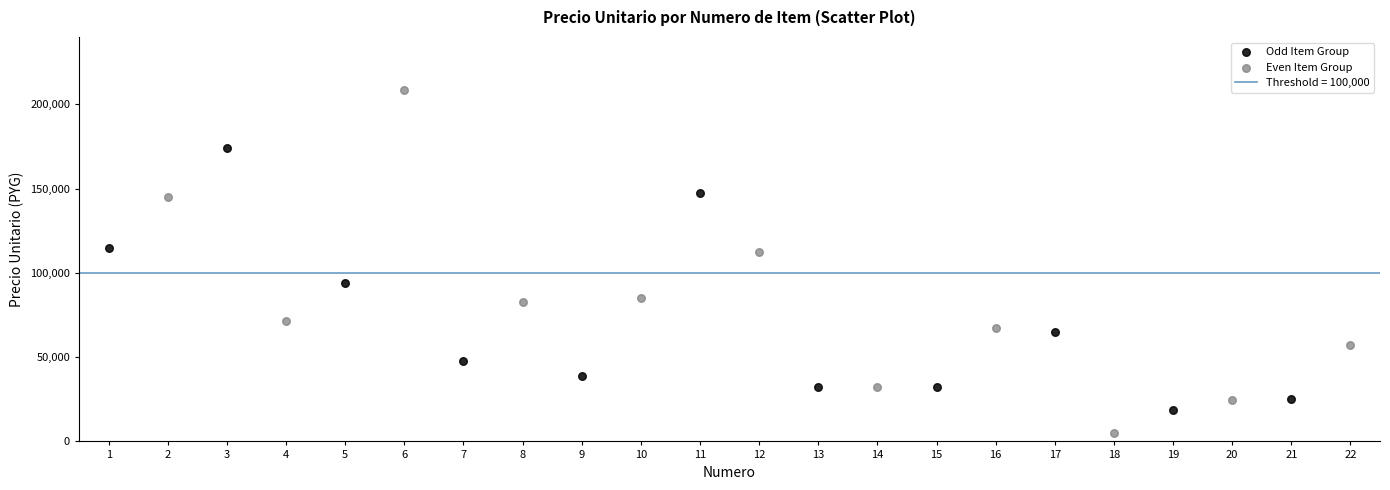

Which series has the widest spread of Y values?

Even Item Group